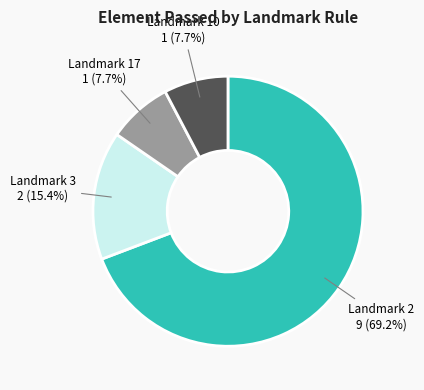

Is there any slice that represents more than half of the pie?

Yes